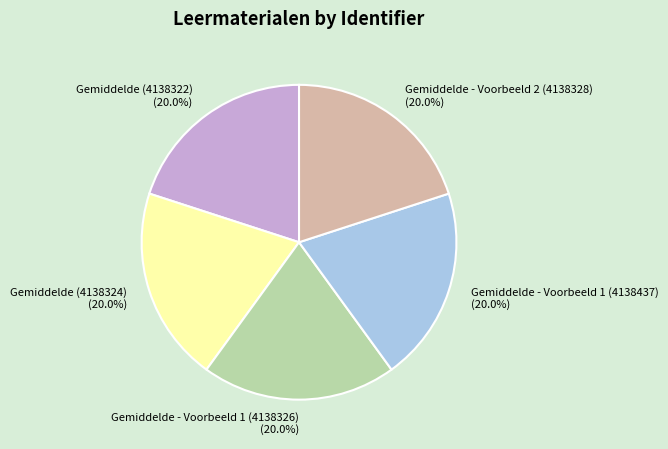

Approximately how many times larger is the value at Gemiddelde - Voorbeeld 1 (4138326) (20.0%) compared to Gemiddelde (4138324) (20.0%)?

1.0